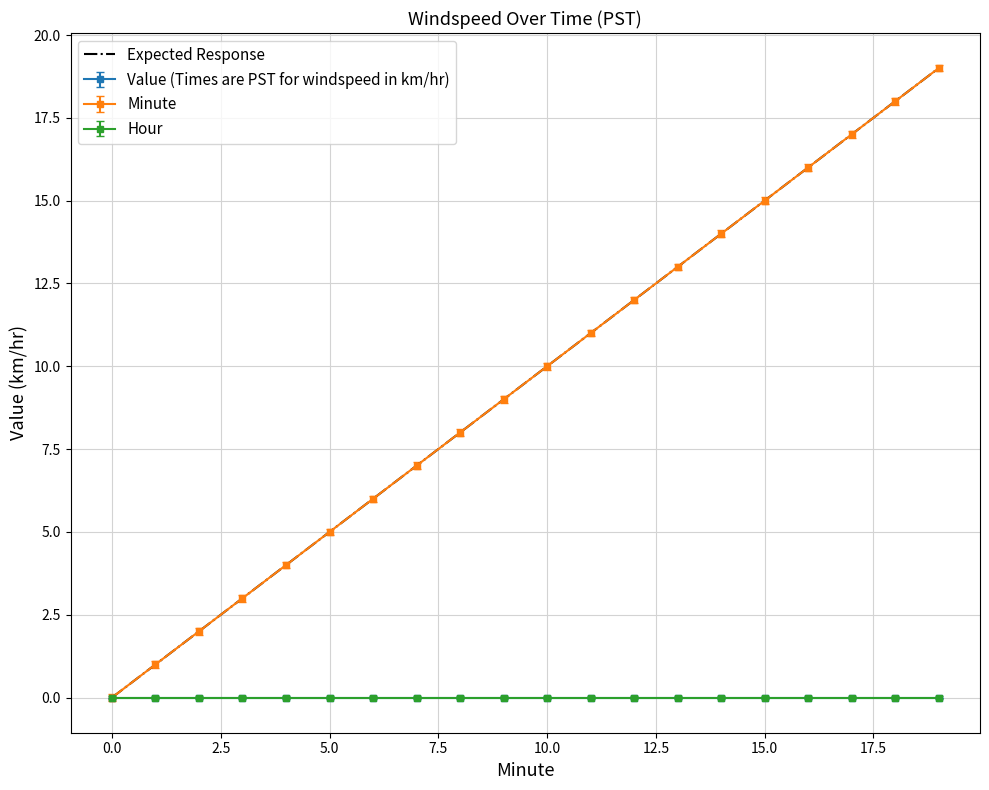

Which category has the highest value in the Minute series?

19